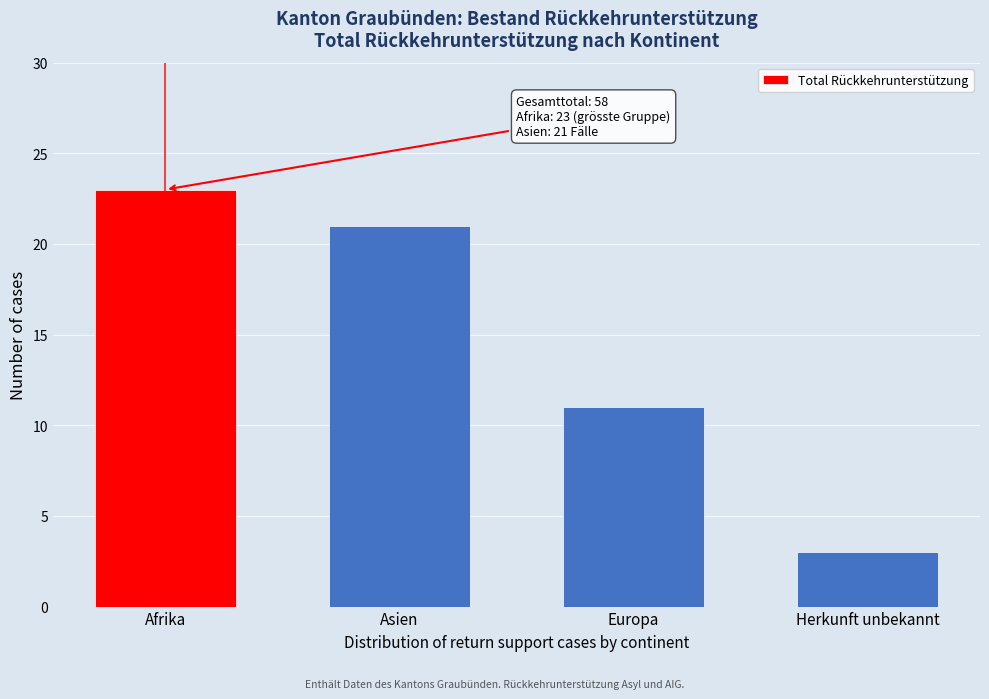

Reading left to right, what are all the values shown in this chart?

Afrika=23	Asien=21	Europa=11	Herkunft unbekannt=3